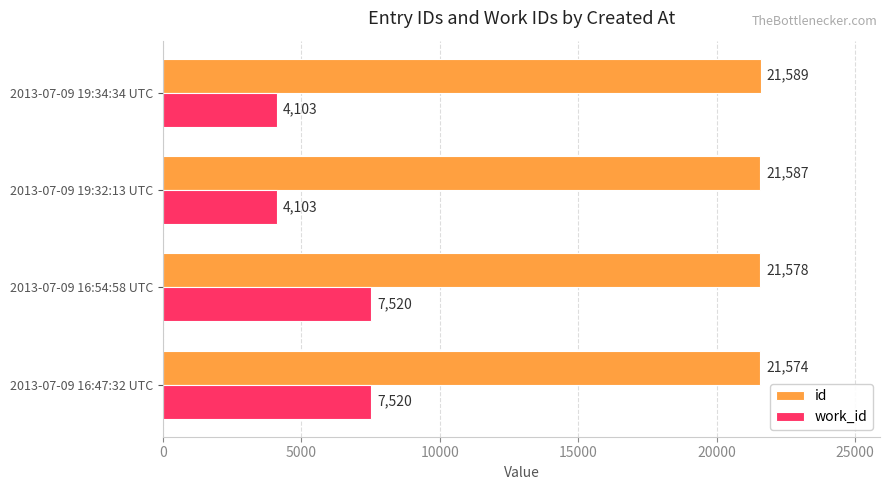

Rank the series by their average value, from highest to lowest.

id, work_id